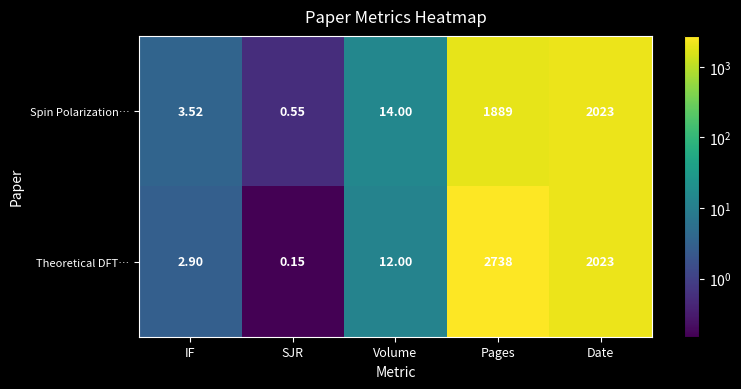

Which series has the largest range (max minus min)?

Theoretical DFT…